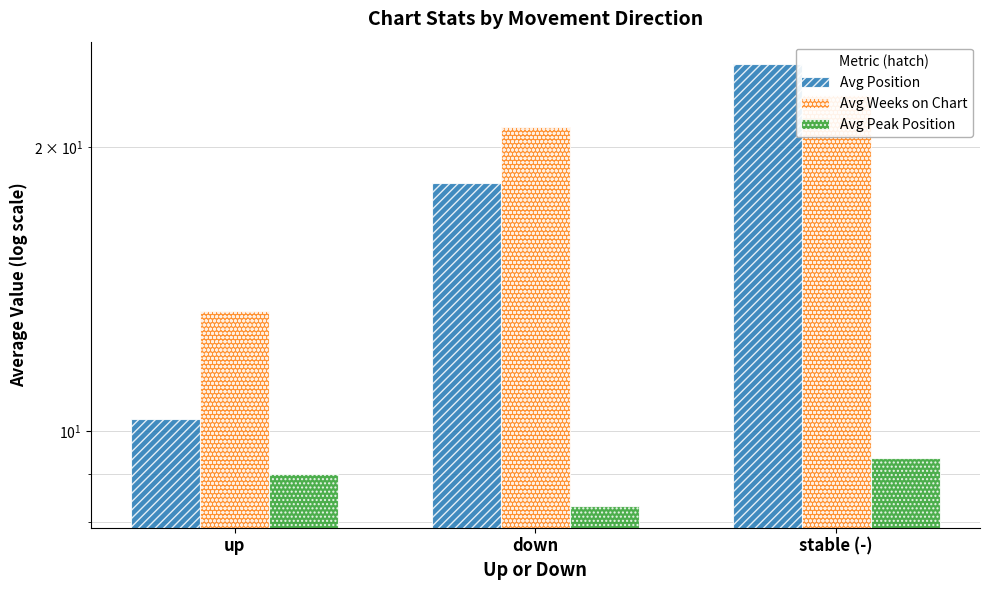

What is the difference between the Avg Peak Position values at stable (-) and up?

0.4